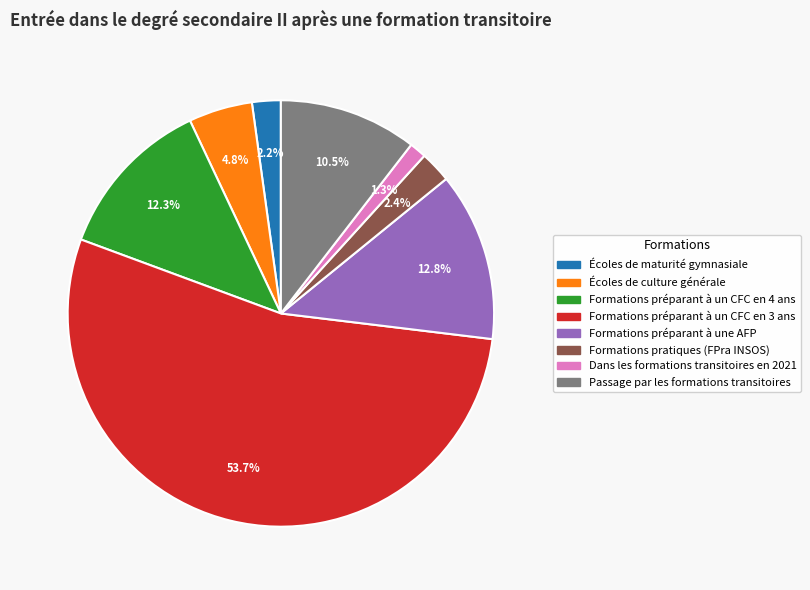

Which slice is the largest?

Formations préparant à un CFC en 3 ans